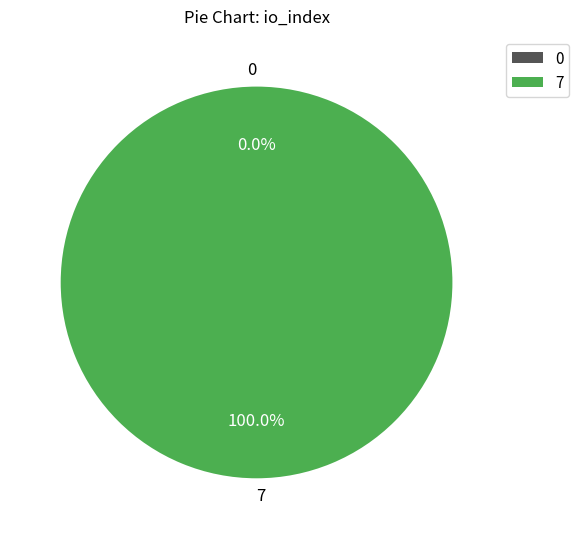

How many slices are in this pie chart?

2